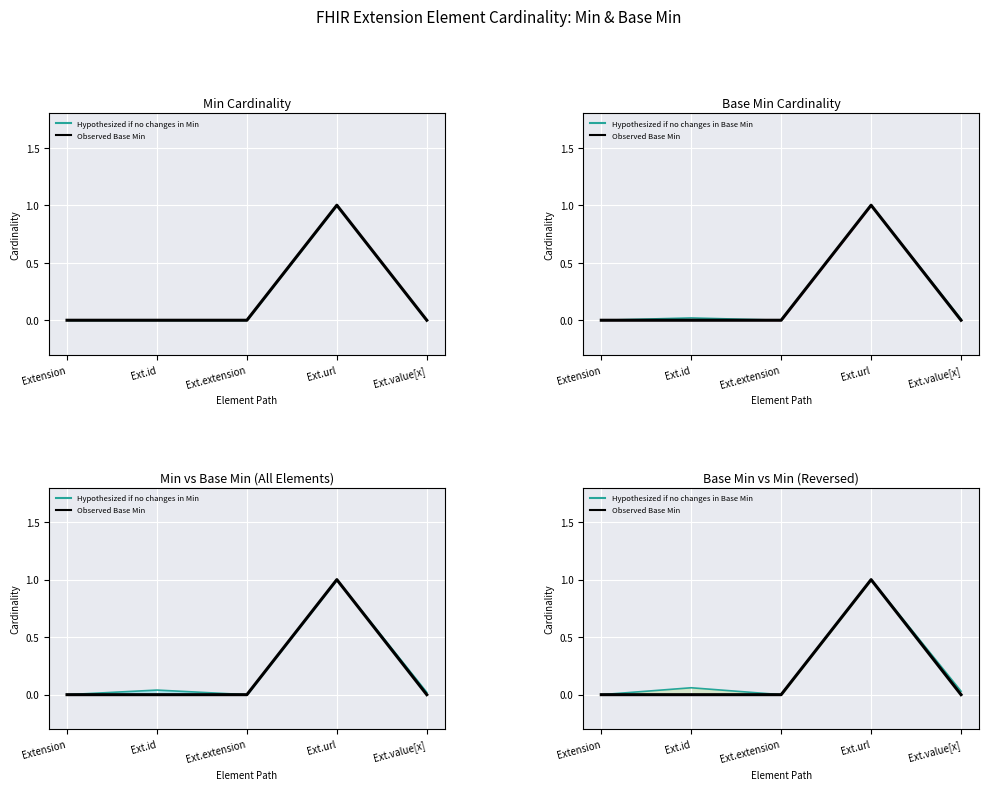

Rank the series by their maximum value, from highest to lowest.

Hypothesized if no changes in Min, Observed Base Min, Hypothesized if no changes in Base Min